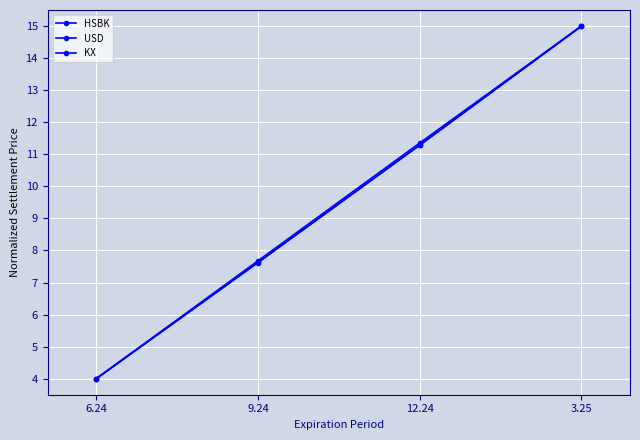

True or false: HSBK and USD cross at least once.

False